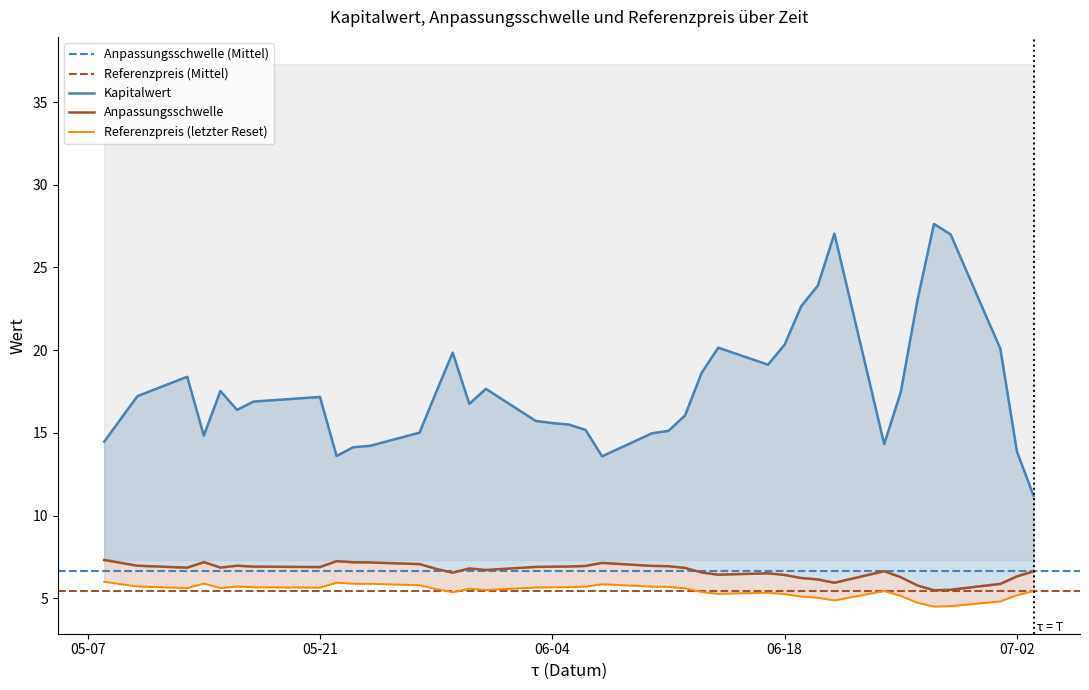

List the series in order of their peak value, highest first.

Kapitalwert, Anpassungsschwelle, Referenzpreis